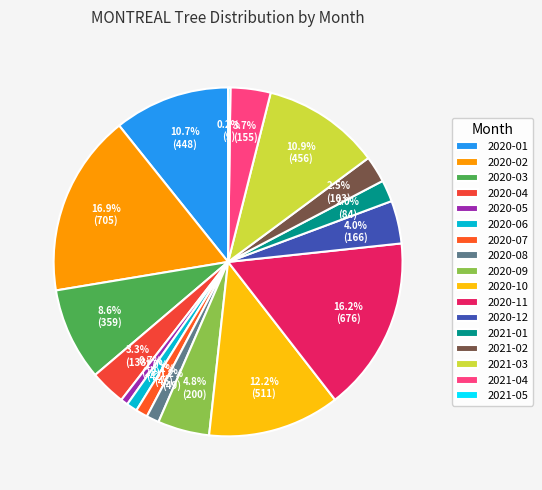

What is the change in value from 2020-12 to 2021-02?

-63